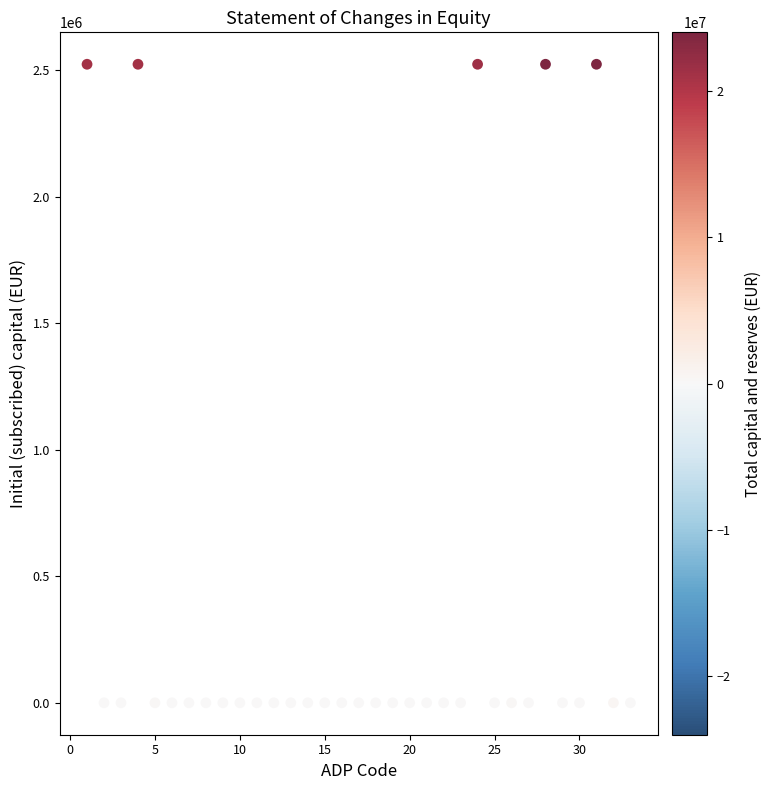

What is the range of Y values (max minus min)?

2523914